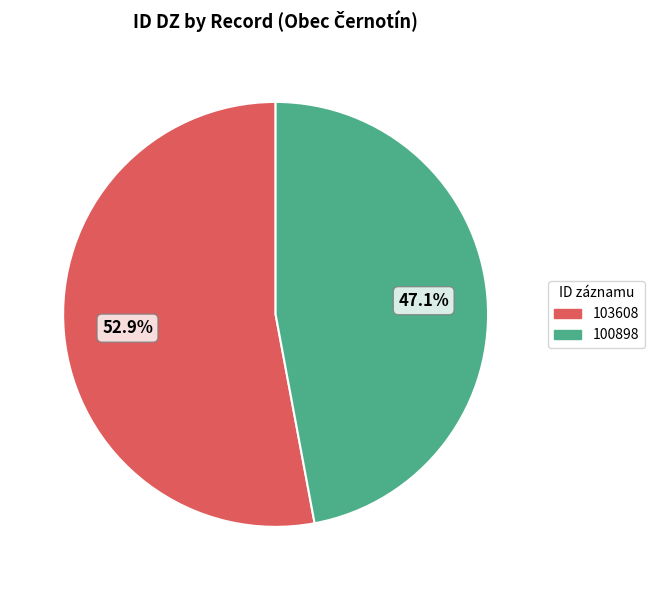

Does any single category account for the majority?

Yes